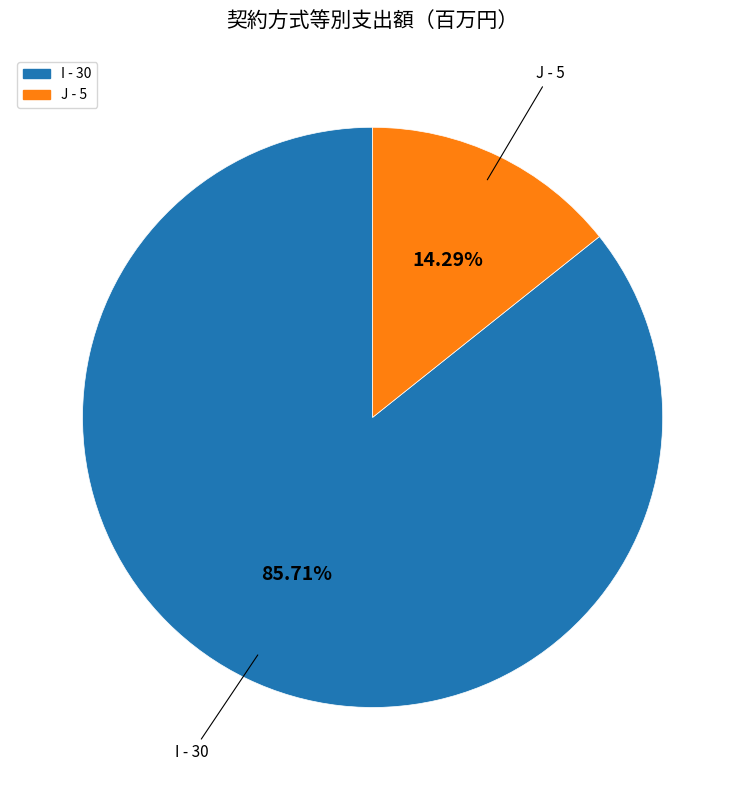

What percentage is the I slice, to the nearest percent?

86%